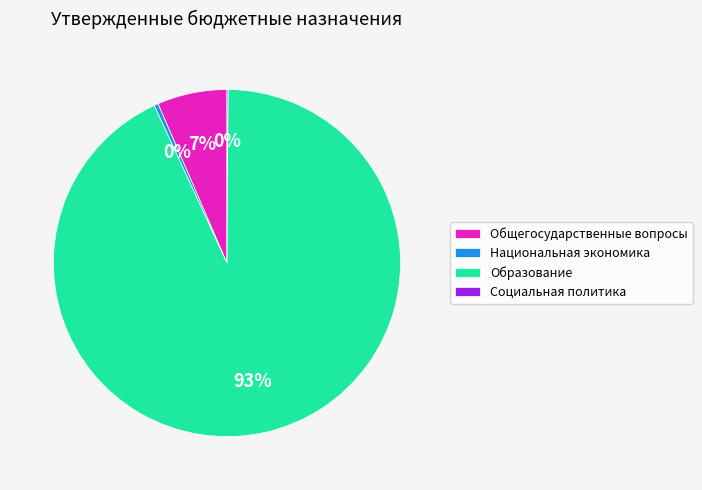

What is the largest slice in the pie chart?

Образование